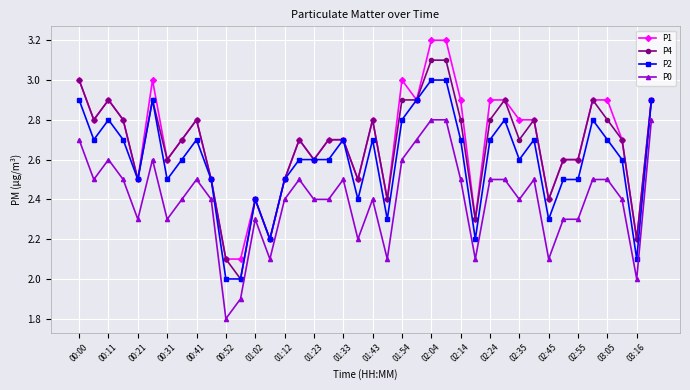

At how many categories does at least one series exceed 1?

40